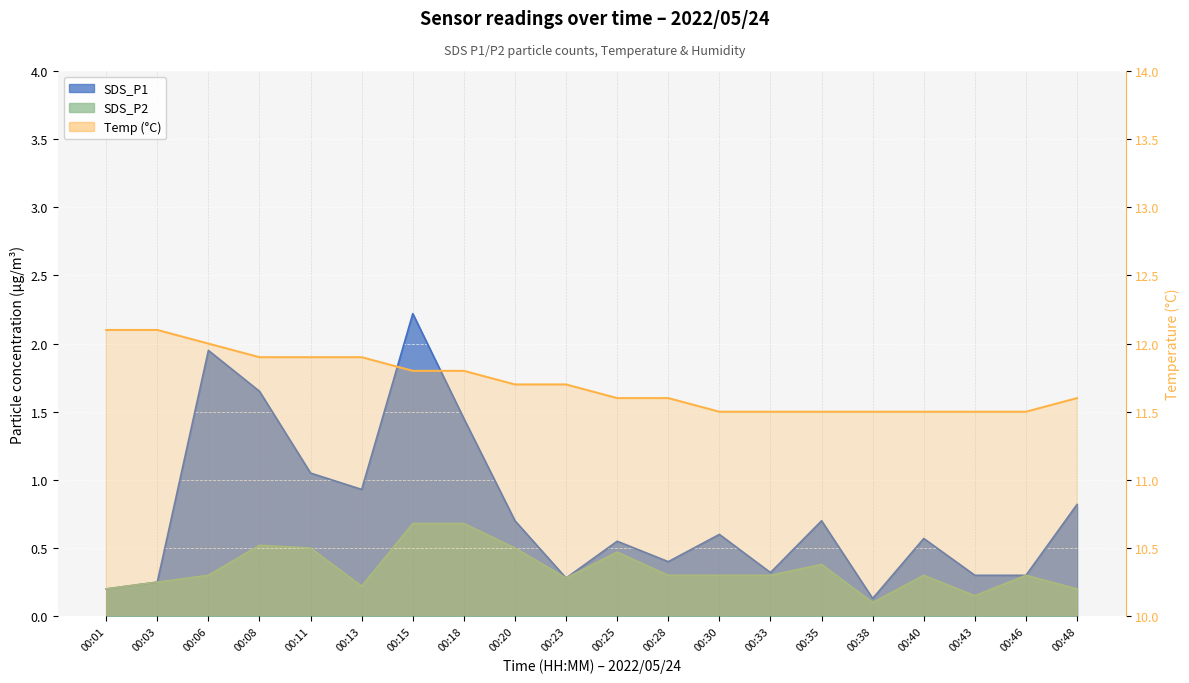

What is the greatest value displayed?

12.1